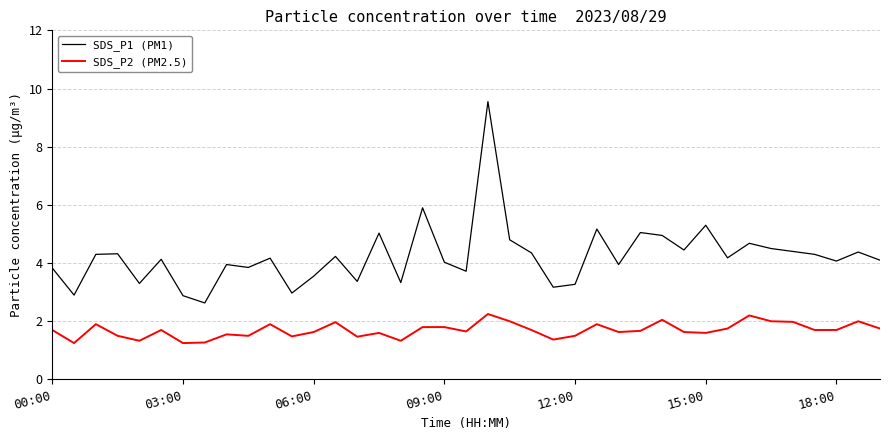

List the series in order of their peak value, highest first.

SDS_P1 (PM1), SDS_P2 (PM2.5)